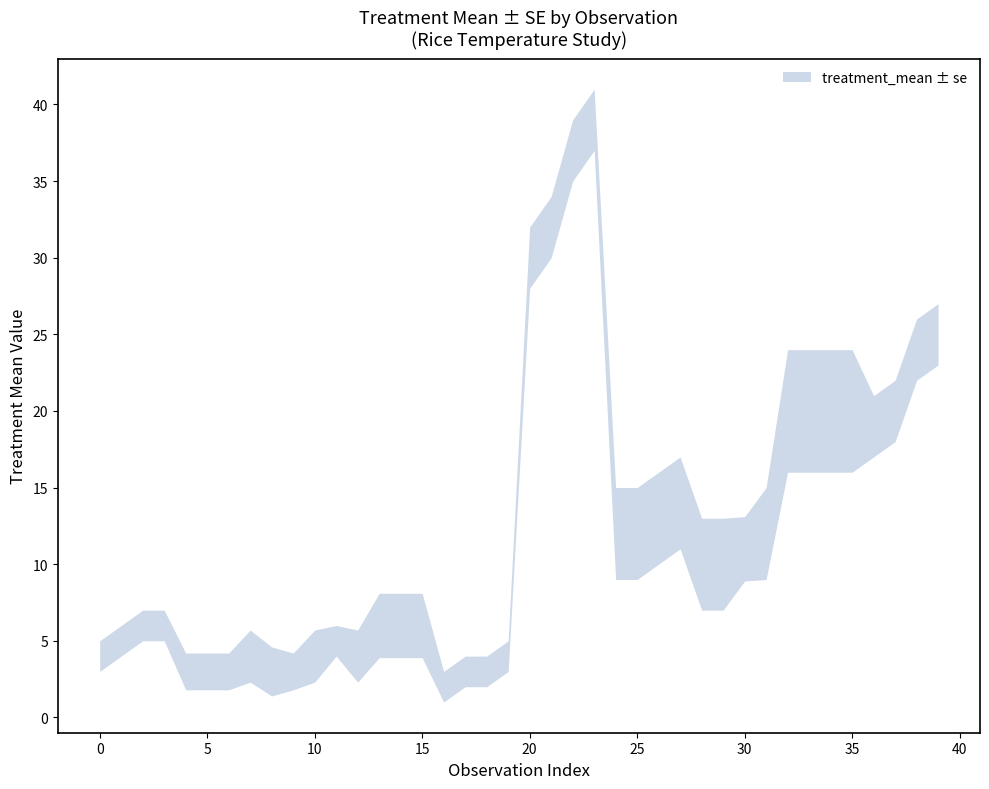

What is the approximate value of se at 18?

2.0